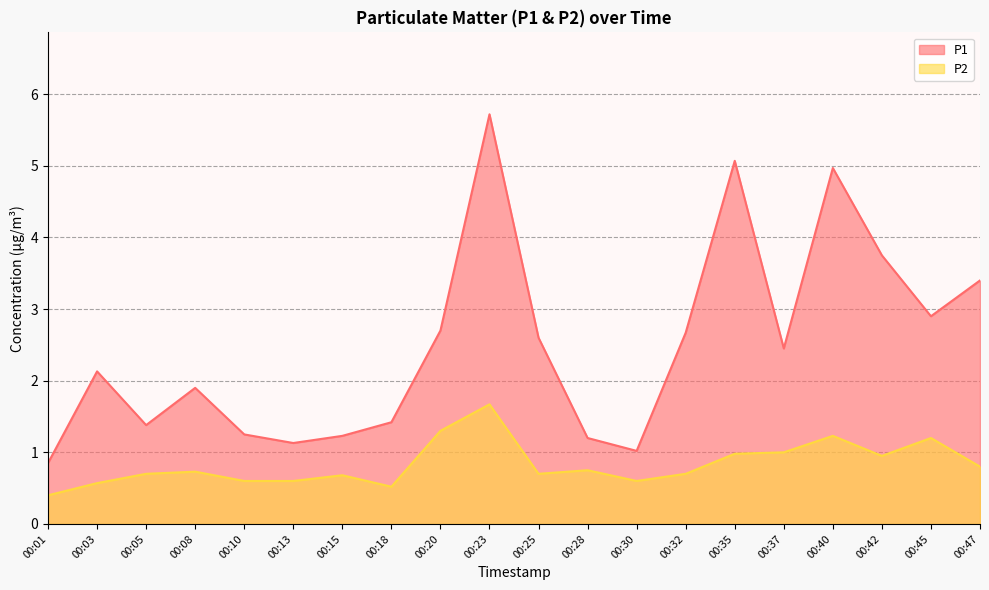

List the series in order of their peak value, lowest first.

P2, P1